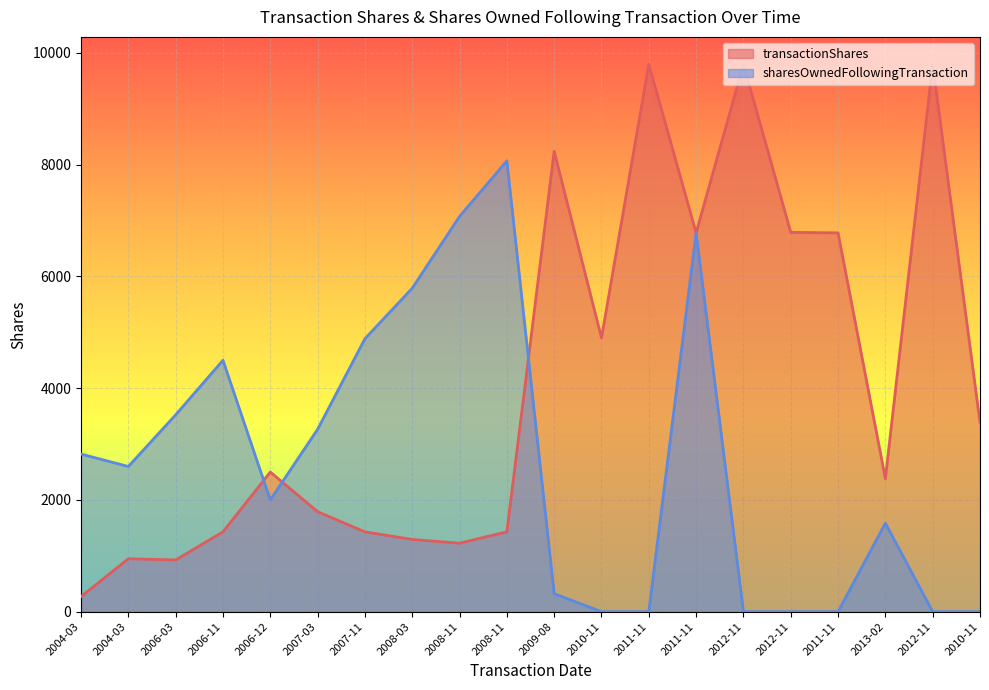

What is the approximate value of transactionShares at 2004-03, to the nearest 50?

250